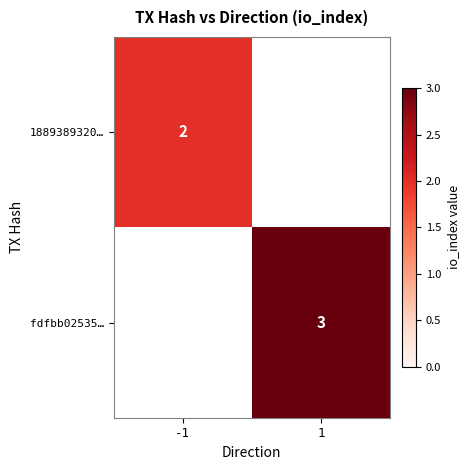

At how many categories does at least one series exceed 2?

1